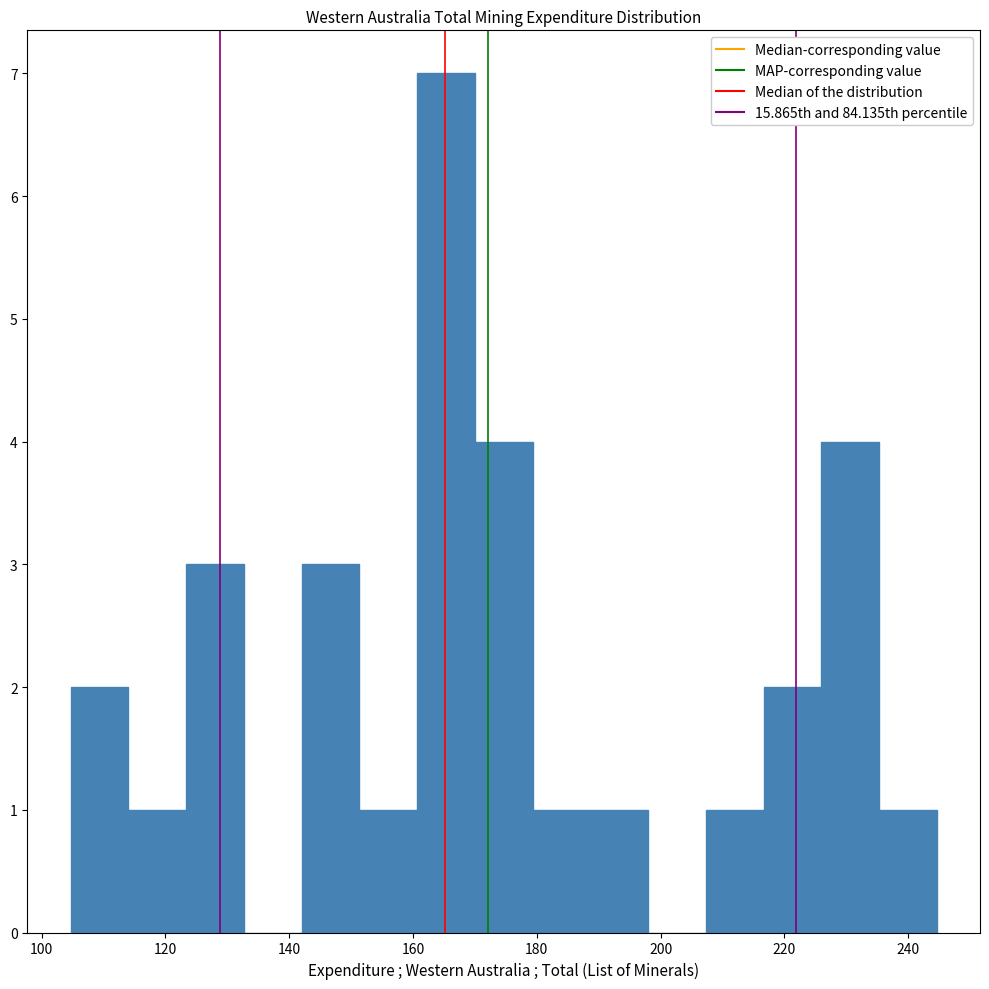

How tall is the bar that spans 160 to 170 on the x-axis? Neither the bar edges nor the heights are printed on the chart, so give them approximately, as read against the axes.

7